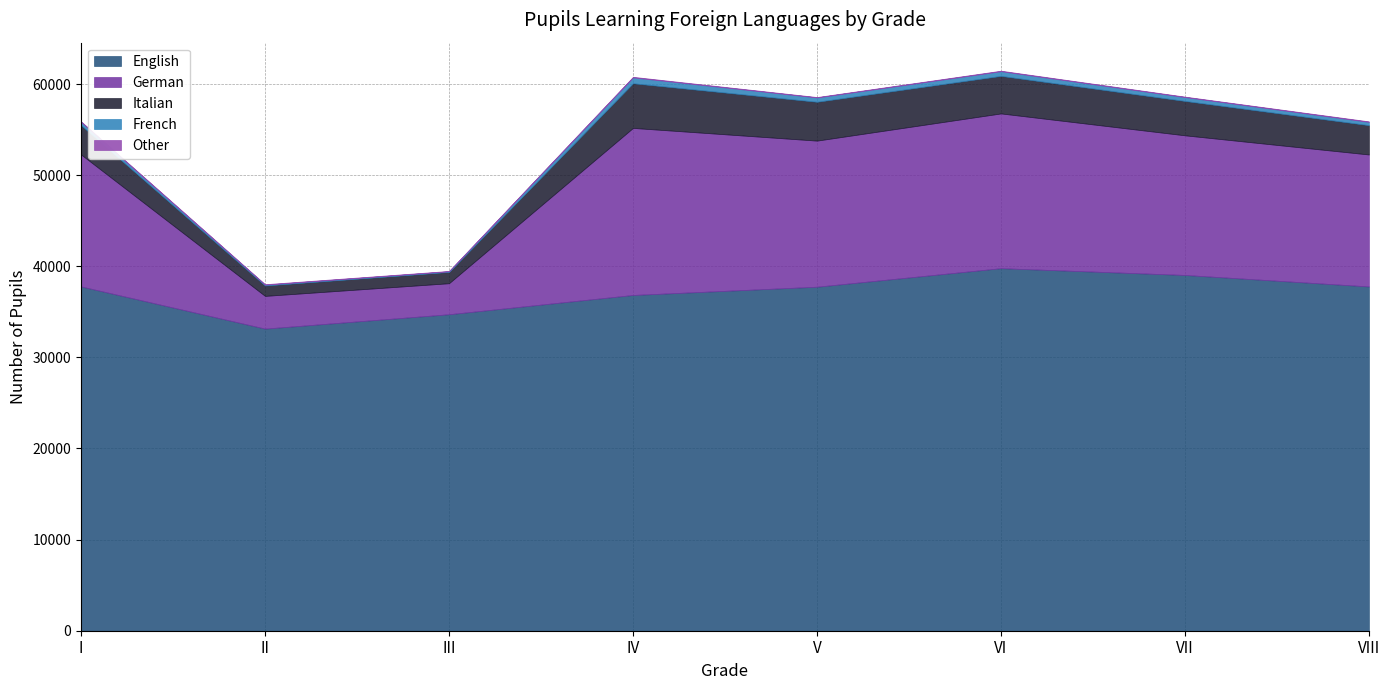

Rank the series at II from lowest to highest value.

Other, French, Italian, German, English